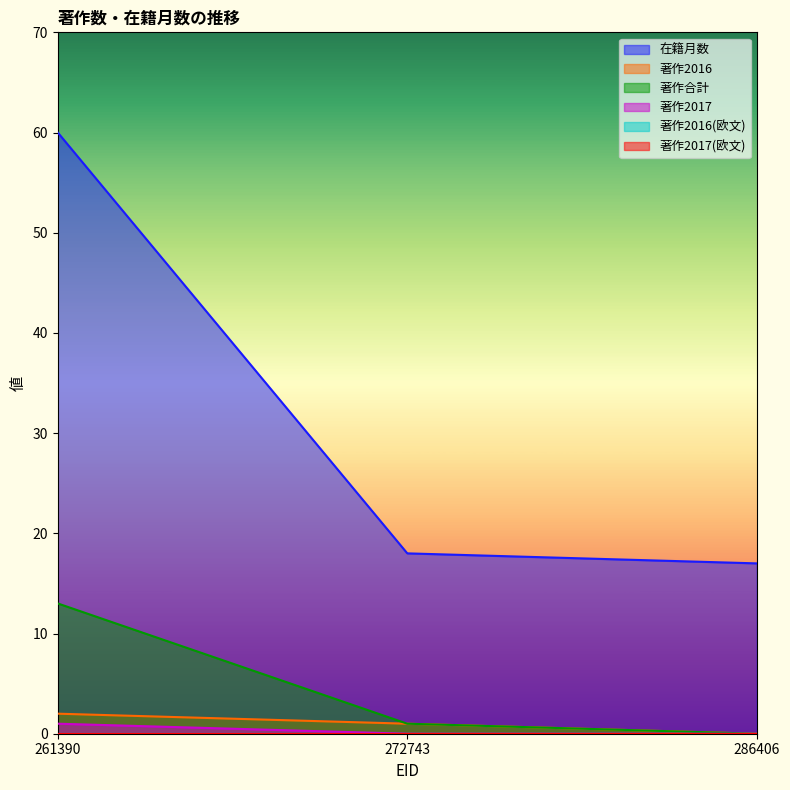

What is the value of the 在籍月数 point at the 1st from the left?

60